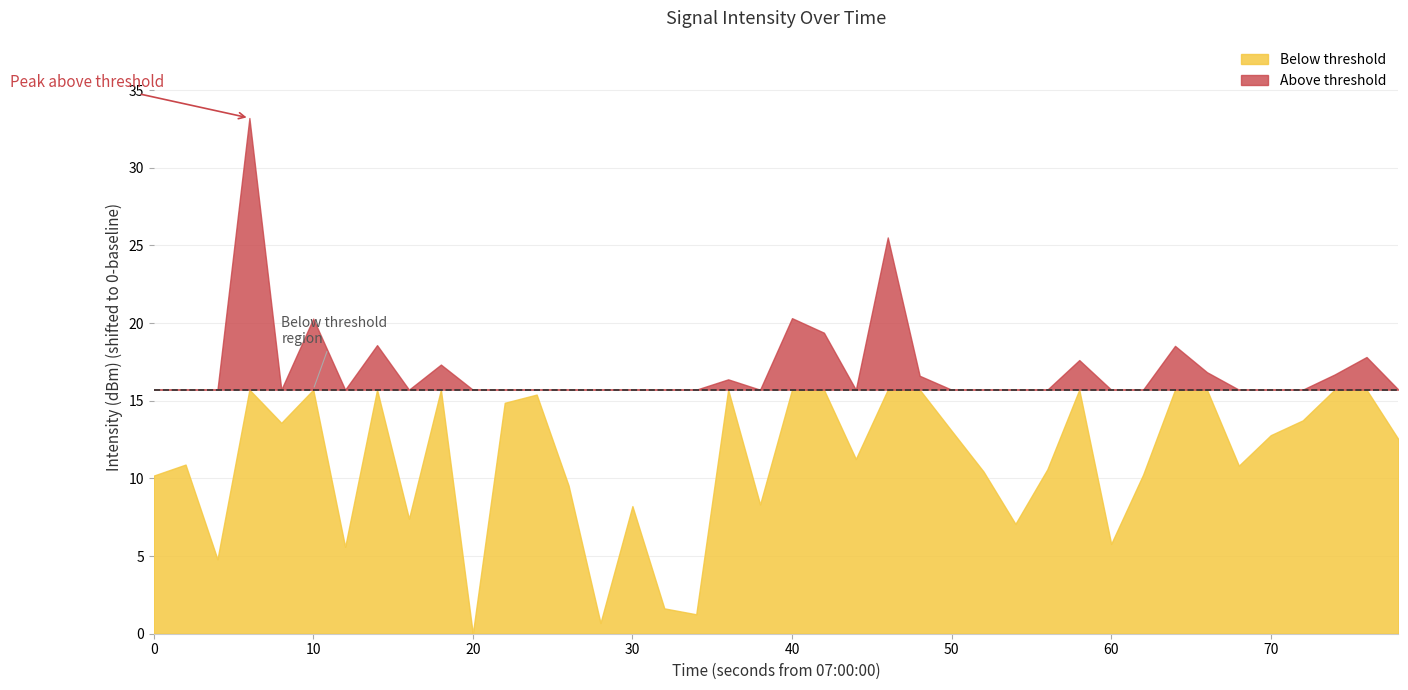

What is the difference between the maximum and minimum values?

33.2